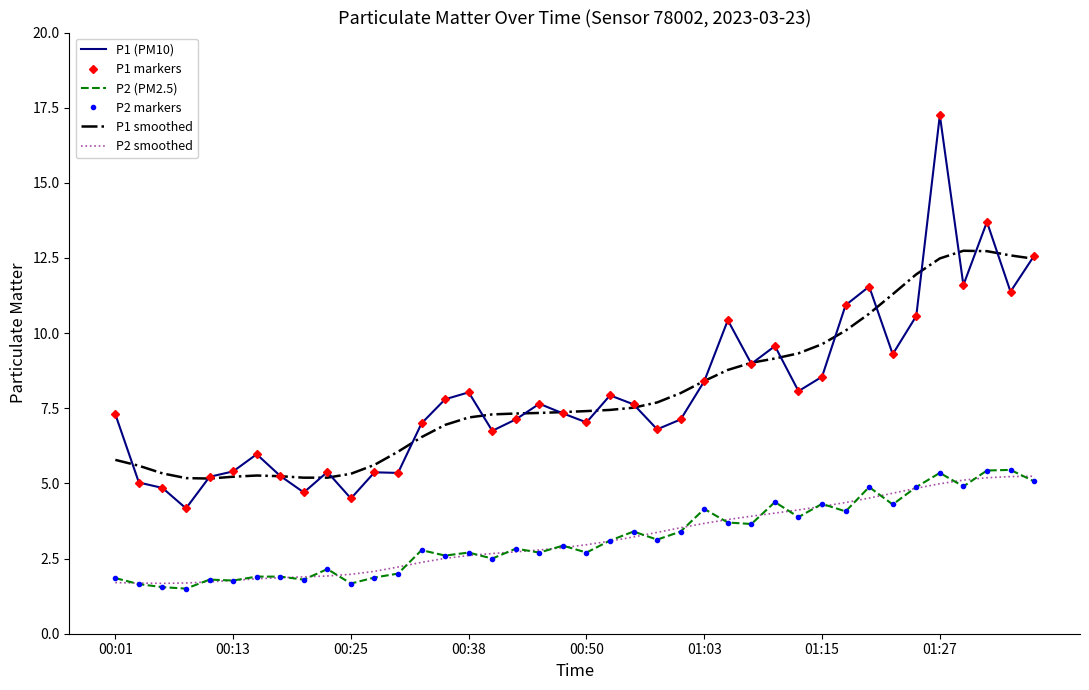

True or false: P1 (PM10) and P1 markers cross at least once.

False